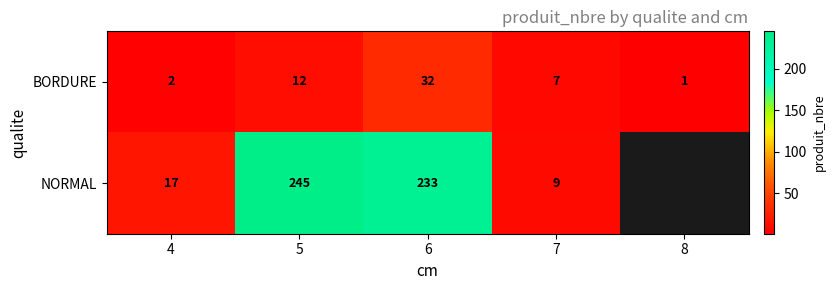

Is it true that NORMAL equals 5.3 at 4?

False